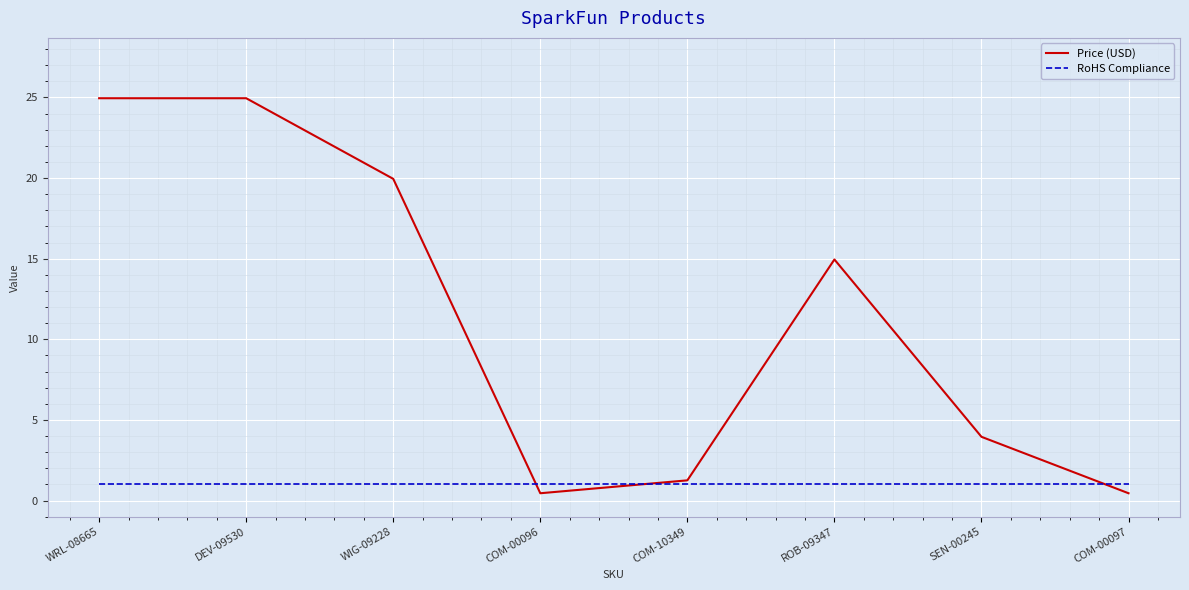

In Price (USD), how many points are lower than both neighbors (excluding endpoints)?

1